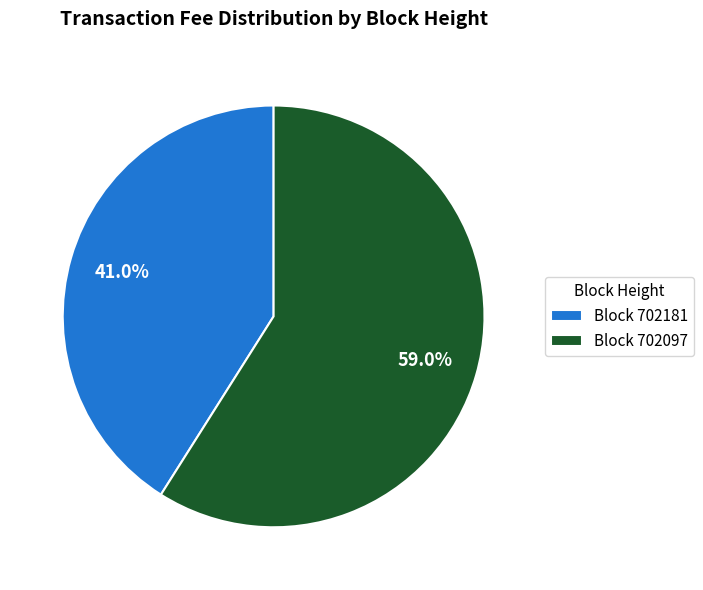

Which slice is the largest?

Block 702097